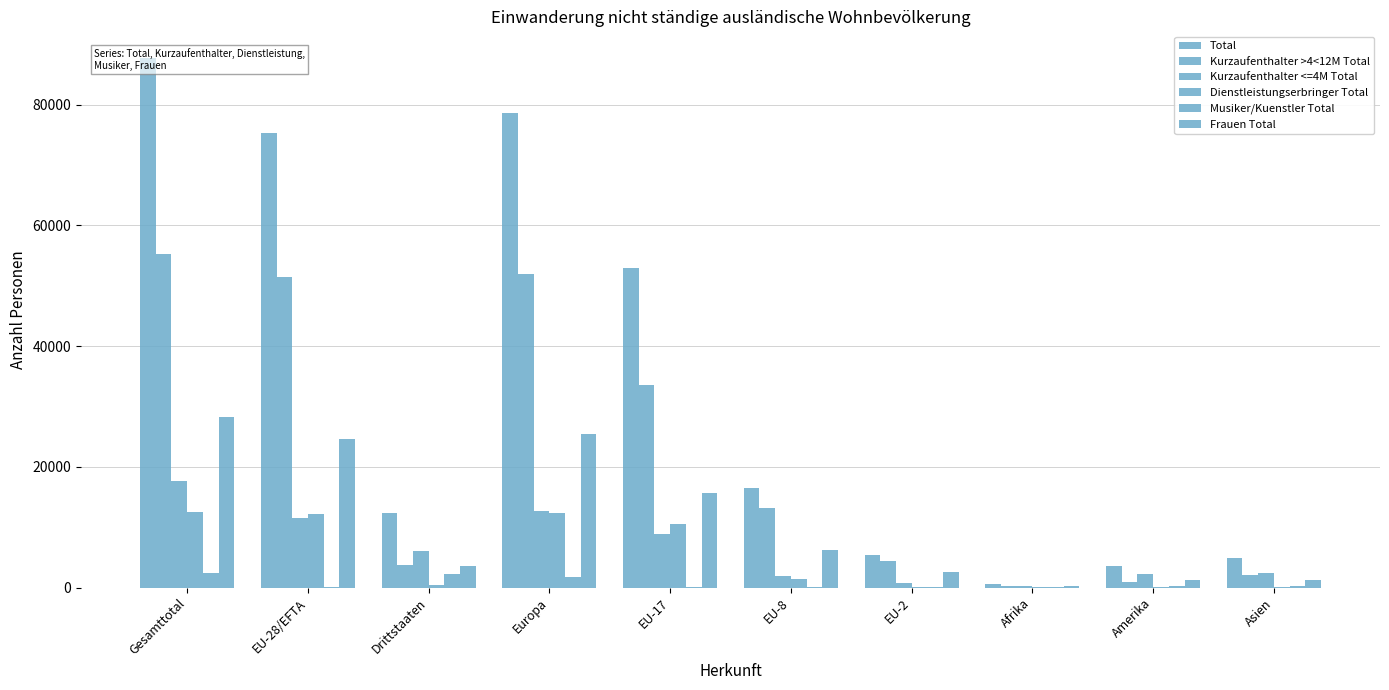

Reading left to right, what are all the values shown in this chart?

Total: Gesamttotal=87758	EU-28/EFTA=75331	Drittstaaten=12427	Europa=78607	EU-17=52886	EU-8=16484	EU-2=5332	Afrika=571	Amerika=3552	Asien=4812
Kurzaufenthalter >4<12M Total: Gesamttotal=55196	EU-28/EFTA=51419	Drittstaaten=3777	Europa=51907	EU-17=33482	EU-8=13165	EU-2=4434	Afrika=218	Amerika=928	Asien=2075
Kurzaufenthalter <=4M Total: Gesamttotal=17627	EU-28/EFTA=11597	Drittstaaten=6030	Europa=12601	EU-17=8902	EU-8=1877	EU-2=716	Afrika=240	Amerika=2241	Asien=2448
Dienstleistungserbringer Total: Gesamttotal=12539	EU-28/EFTA=12161	Drittstaaten=378	Europa=12285	EU-17=10479	EU-8=1375	EU-2=153	Afrika=24	Amerika=94	Asien=110
Musiker/Kuenstler Total: Gesamttotal=2396	EU-28/EFTA=154	Drittstaaten=2242	Europa=1814	EU-17=23	EU-8=67	EU-2=29	Afrika=89	Amerika=289	Asien=179
Frauen Total: Gesamttotal=28212	EU-28/EFTA=24594	Drittstaaten=3618	Europa=25504	EU-17=15608	EU-8=6192	EU-2=2641	Afrika=175	Amerika=1200	Asien=1260